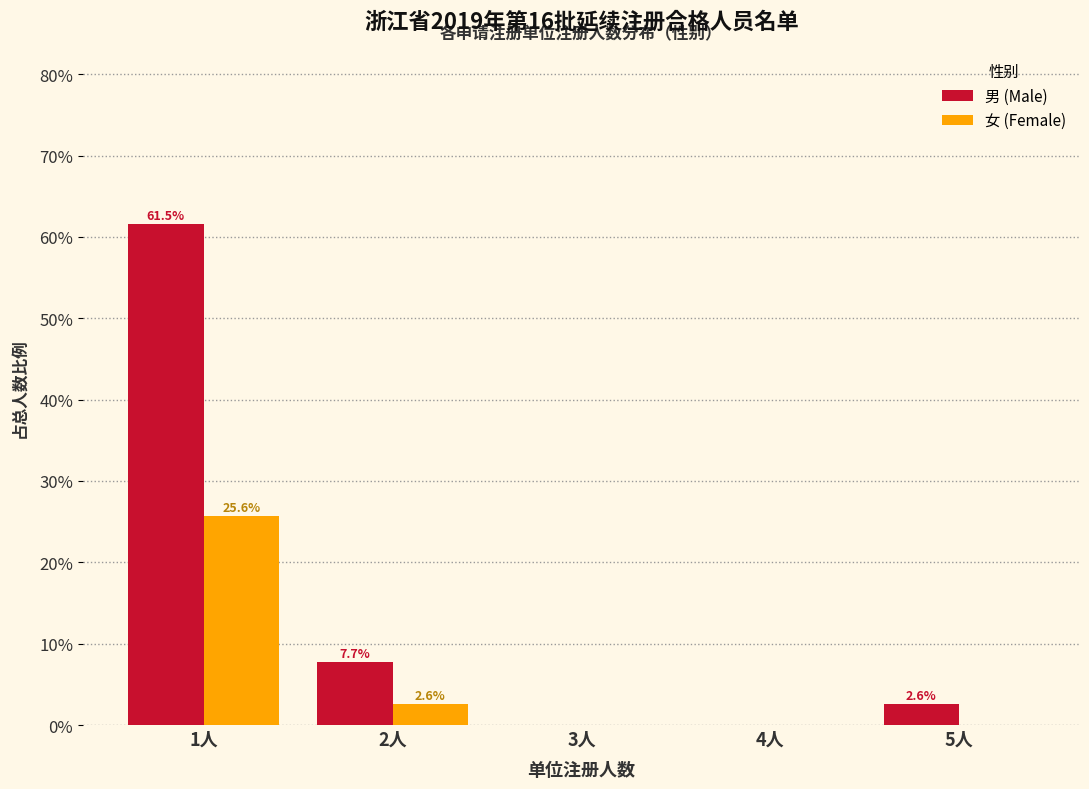

Reading left to right, extract all data points from this chart.

男 (Male): 1人=61.5	2人=7.7	3人=0.0	4人=0.0	5人=2.6
女 (Female): 1人=25.6	2人=2.6	3人=0.0	4人=0.0	5人=0.0